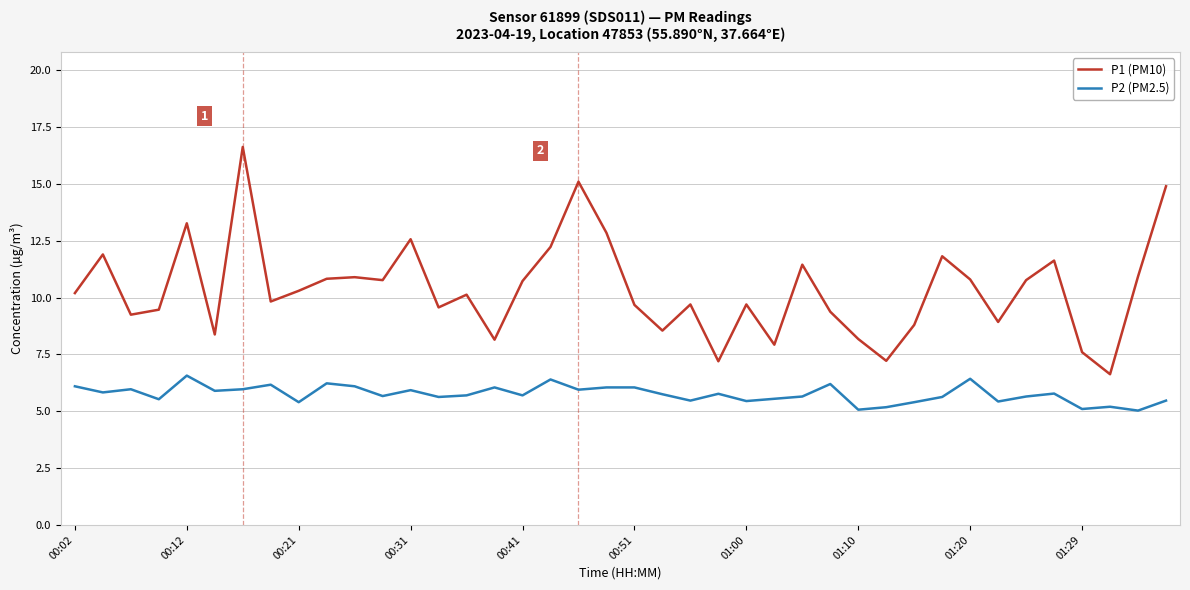

What is the difference between the maximum and minimum values in the P2 (PM2.5) series?

1.5